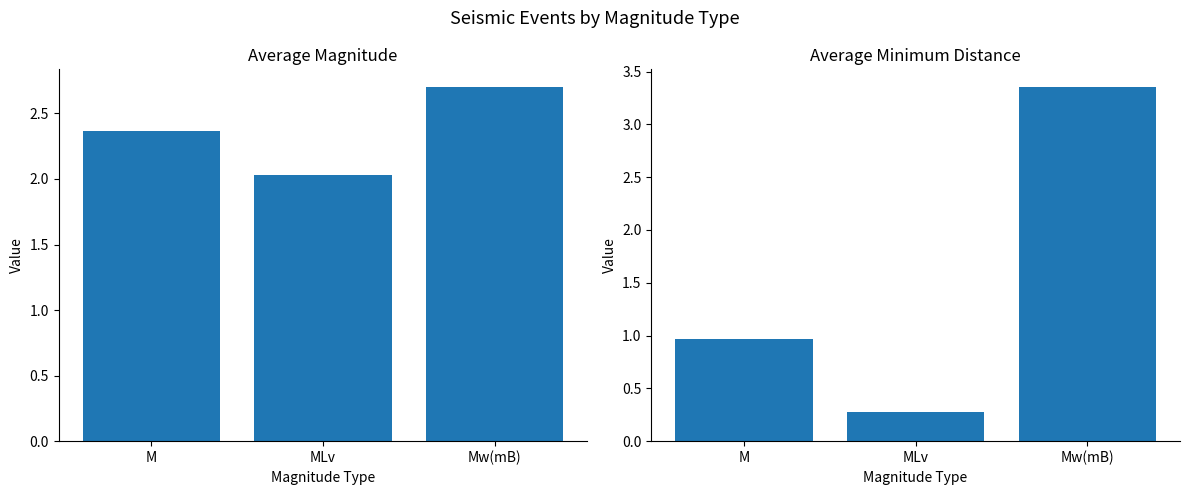

What is the label of the 1st bar from the left?

M